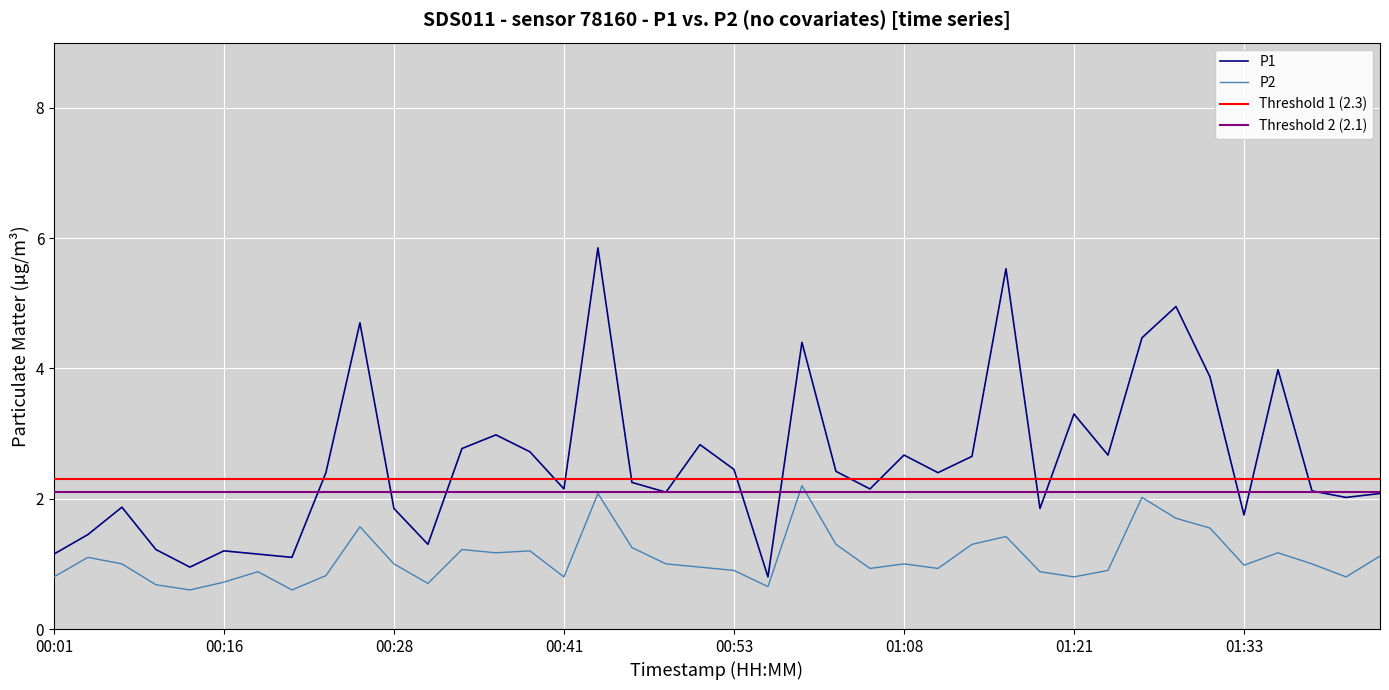

True or false: P2 and P1 cross at least once.

False